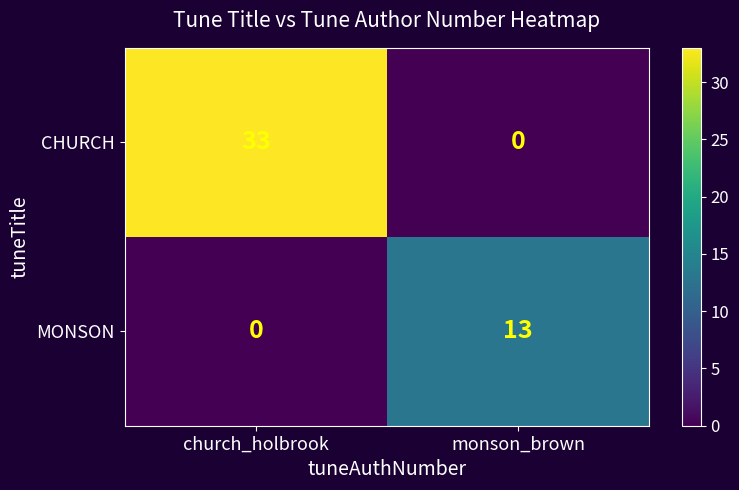

At which category does the chart reach its peak across all series?

church_holbrook